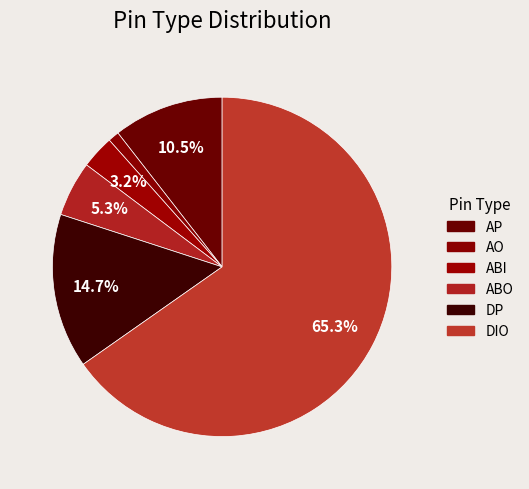

Count the number of slices in the pie.

6